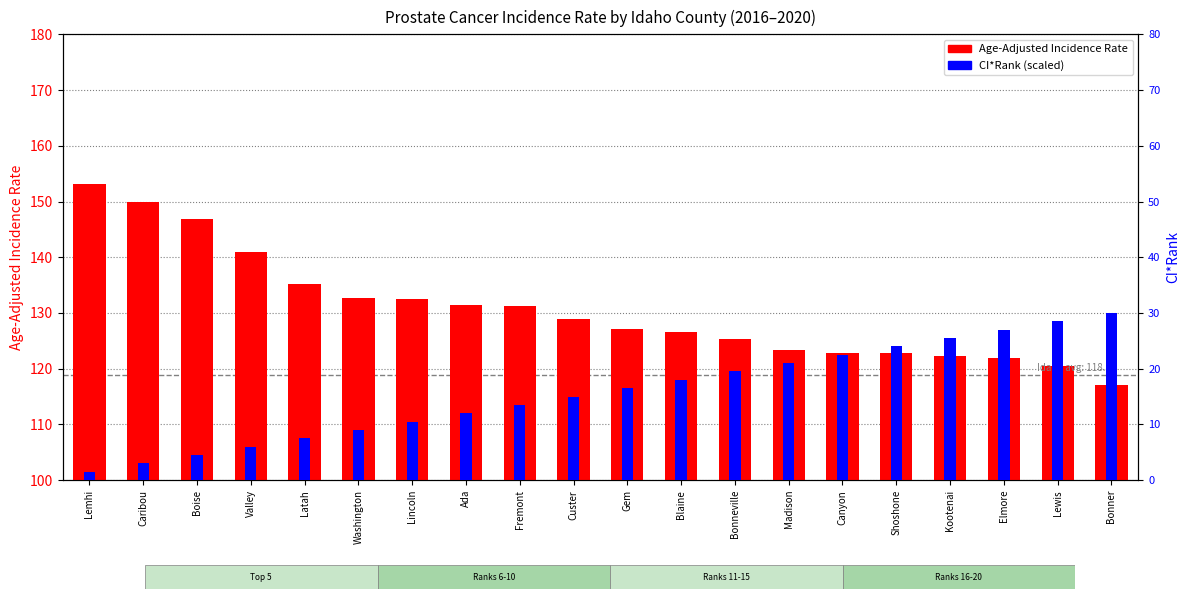

Count the number of data series in this chart.

2